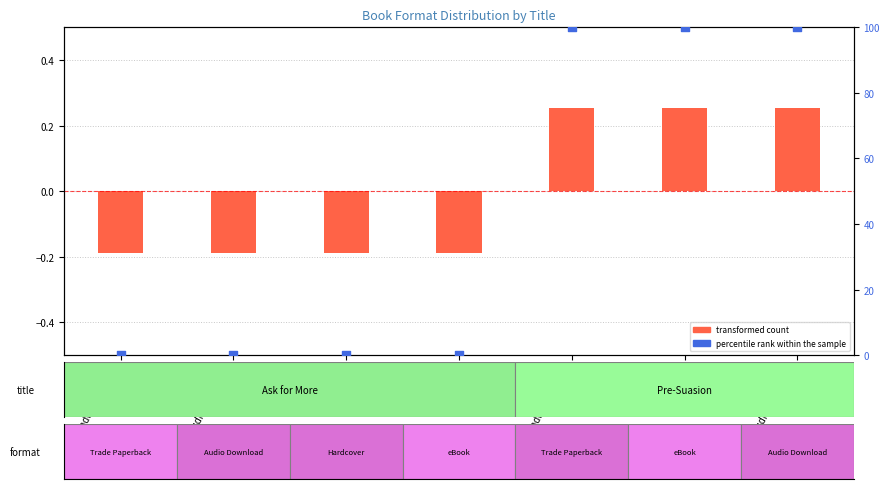

At how many categories does at least one series exceed 0?

3